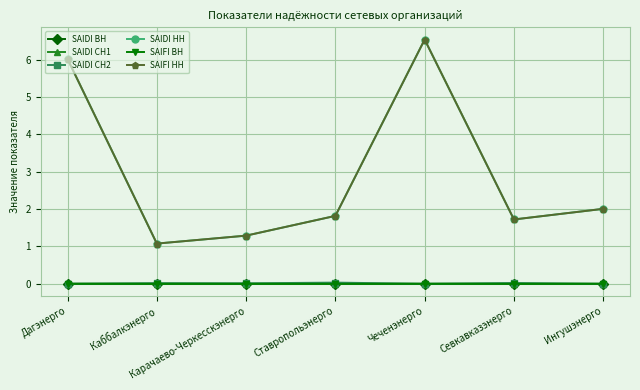

List the series in order of their peak value, highest first.

SAIDI НН, SAIFI НН, SAIDI СН2, SAIDI СН1, SAIDI ВН, SAIFI ВН